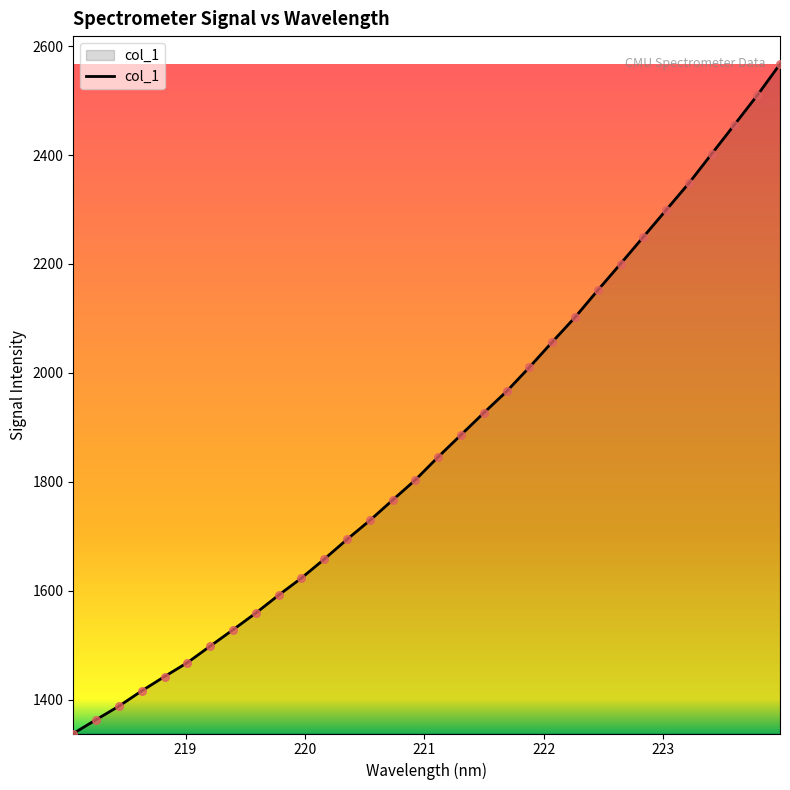

What is the minimum value shown in the chart?

1338.0